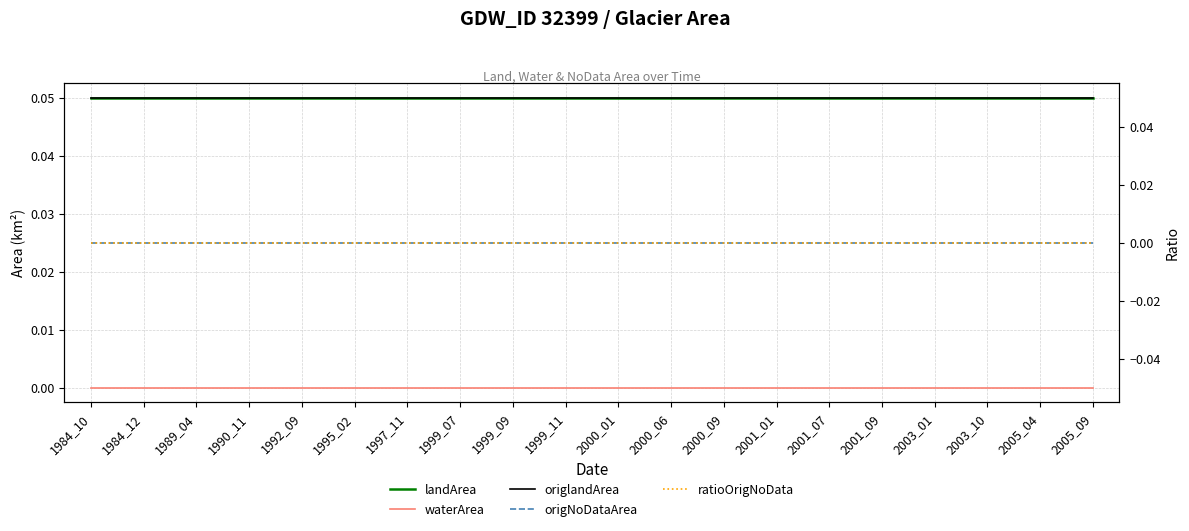

True or false: origlandArea and landArea intersect in this chart.

False